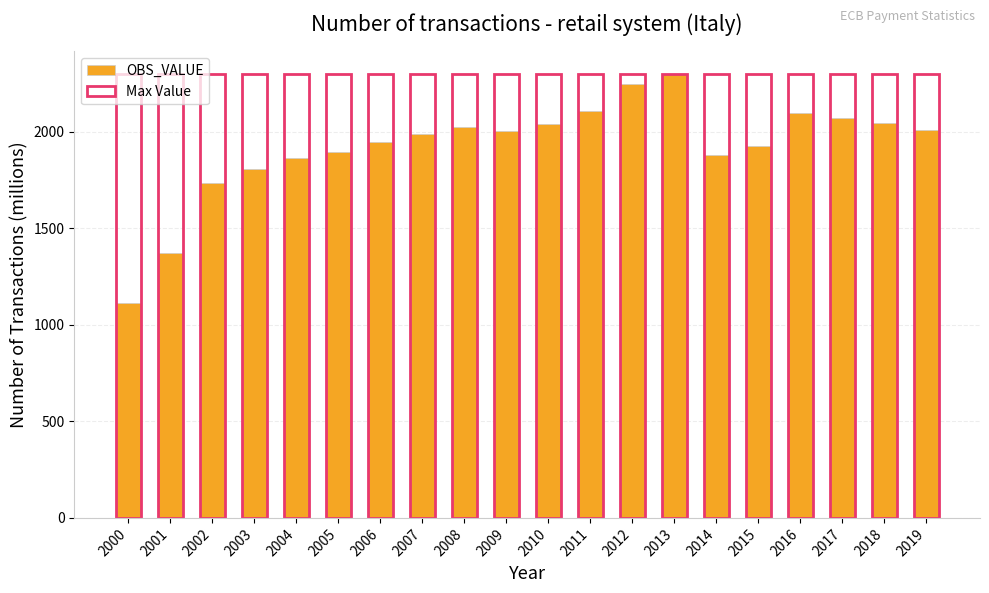

At which category does the chart reach its peak across all series?

2013